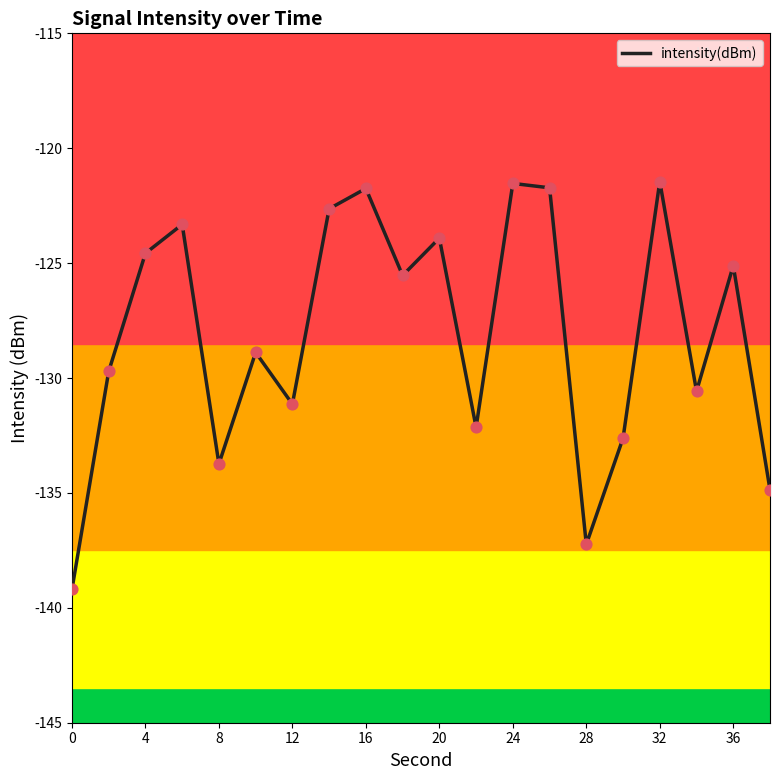

What is the smallest value displayed?

-139.2